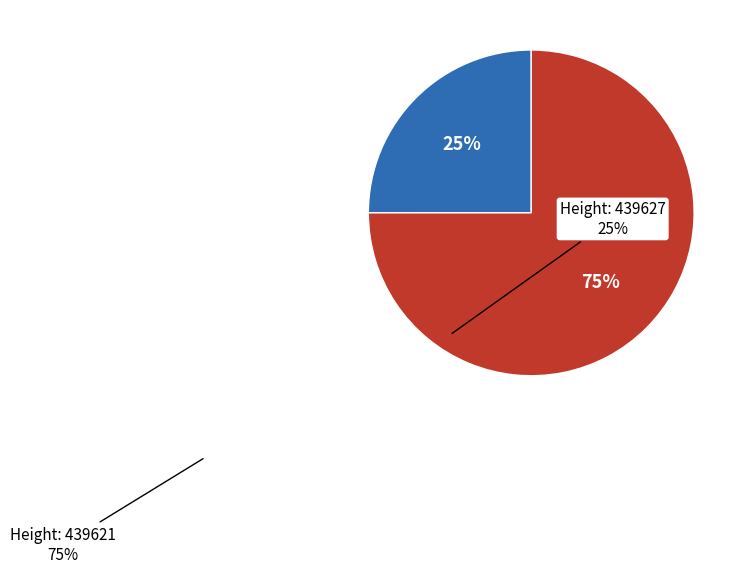

Count the number of slices in the pie.

2